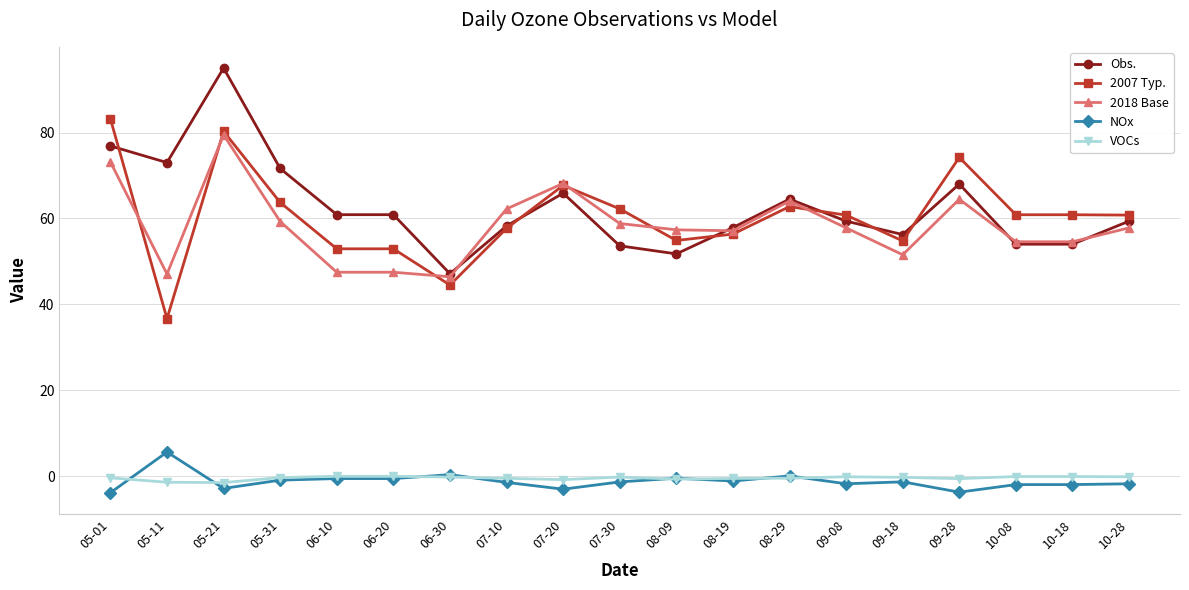

What is the minimum value for VOCs?

-1.5